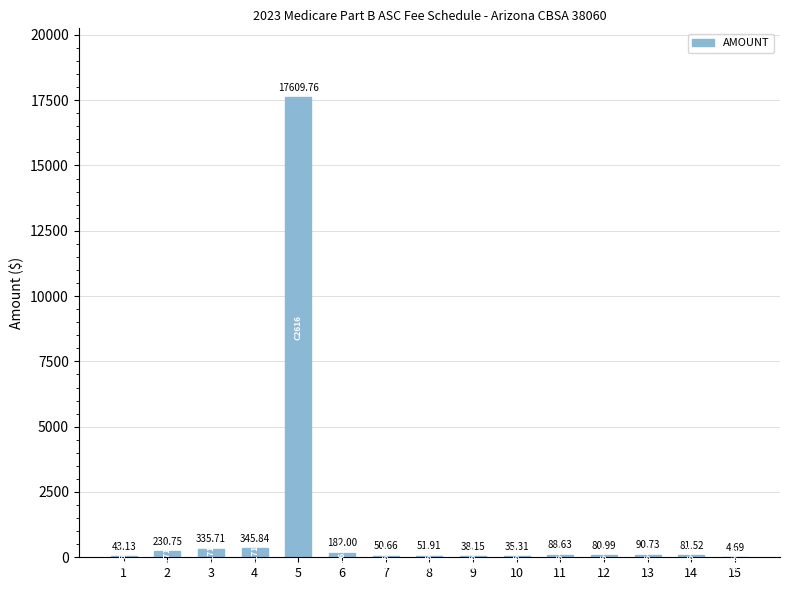

What is the ratio of the value at 10 to the value at 1?

0.8